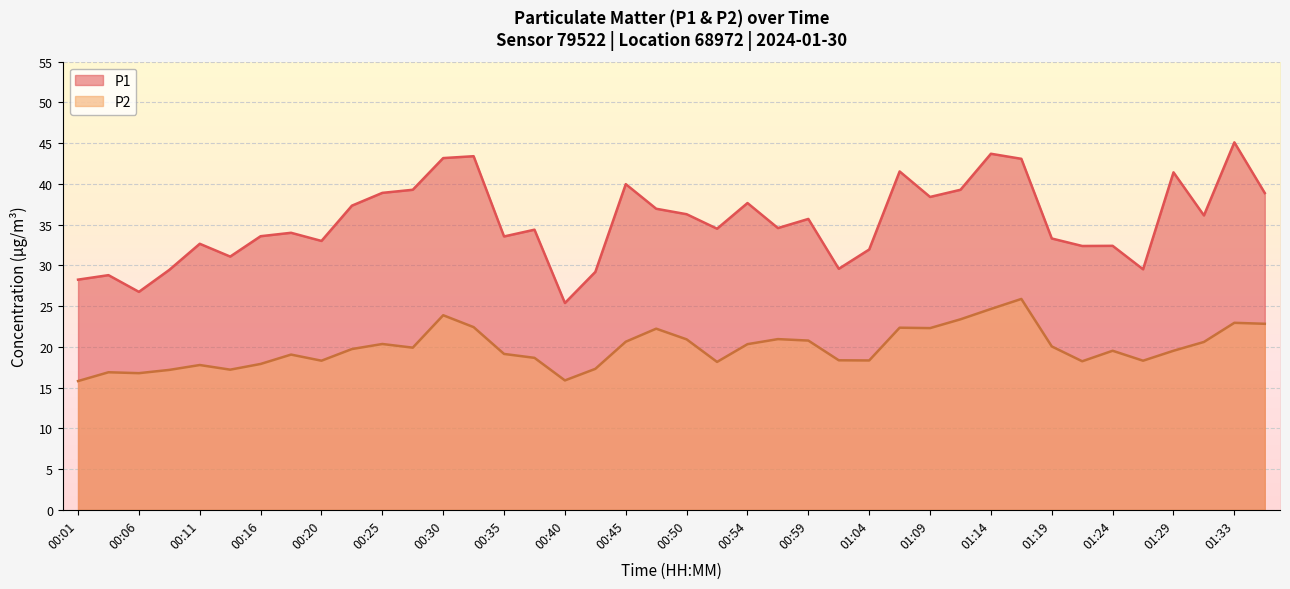

Which category has the highest value in the P2 series?

01:16